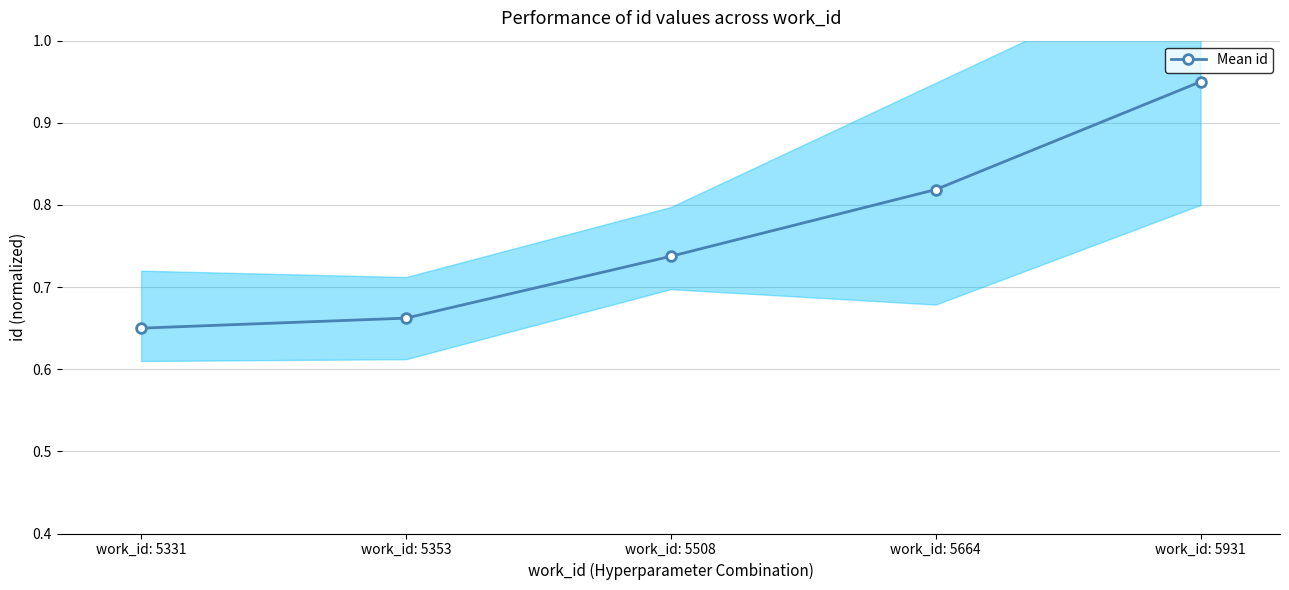

Reading left to right, transcribe all the data shown in this chart.

work_id: 5331=0.7	work_id: 5353=0.7	work_id: 5508=0.7	work_id: 5664=0.8	work_id: 5931=0.9